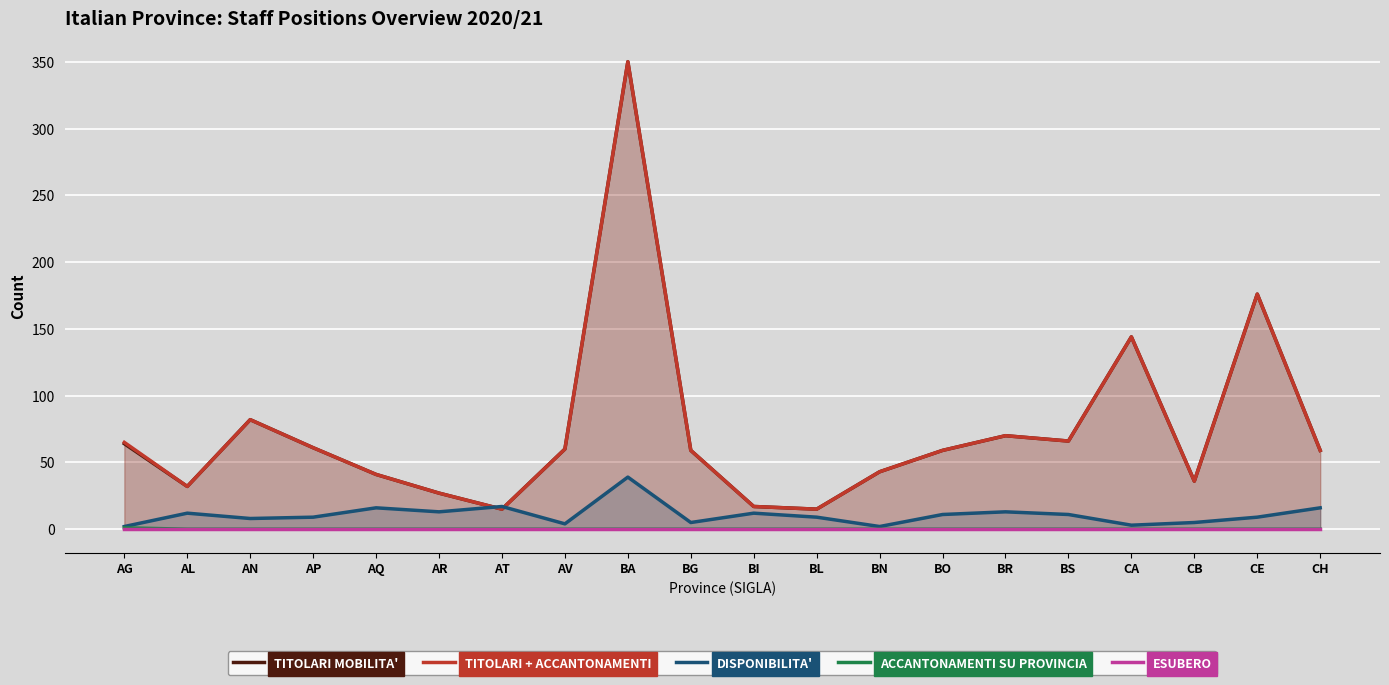

How many values in the DISPONIBILITA' series exceed 11?

8